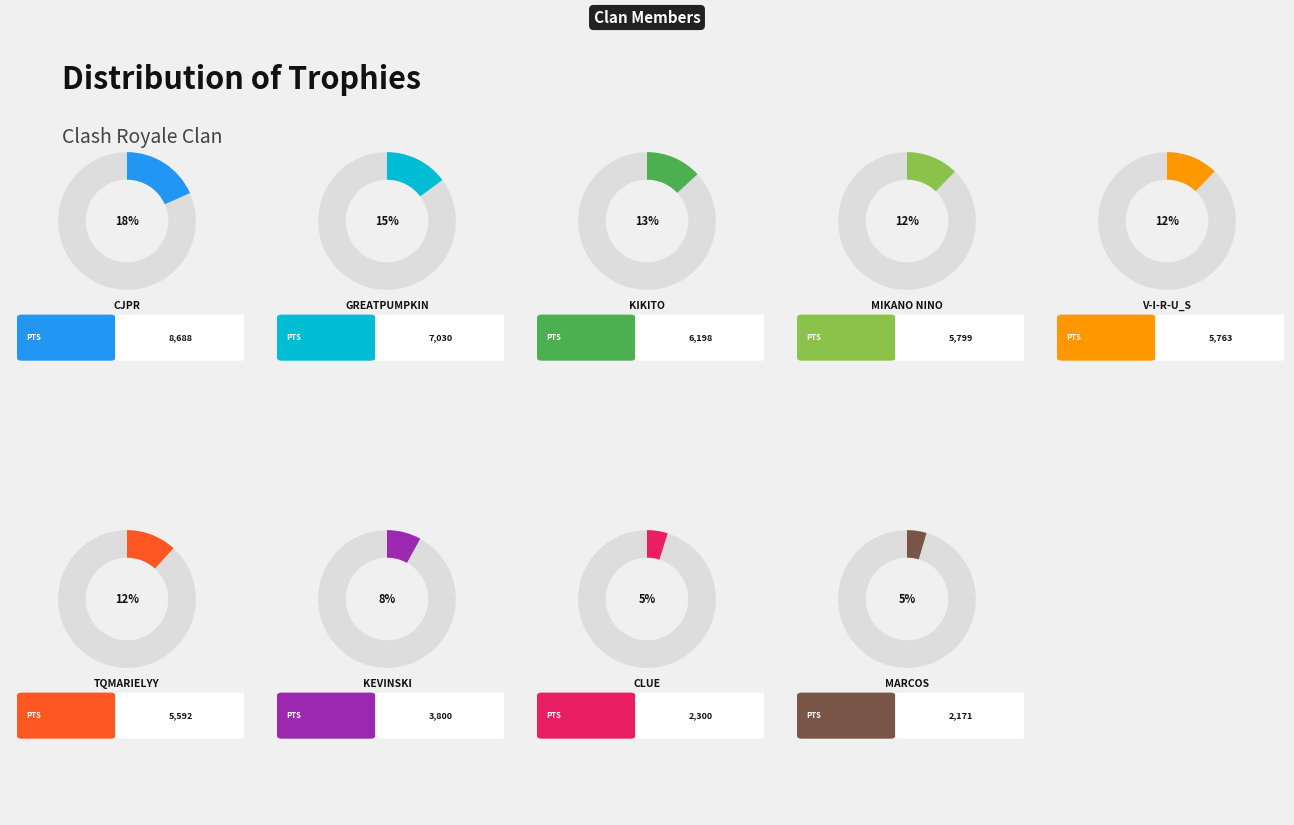

What percentage is the Kevinski slice, to the nearest percent?

8%